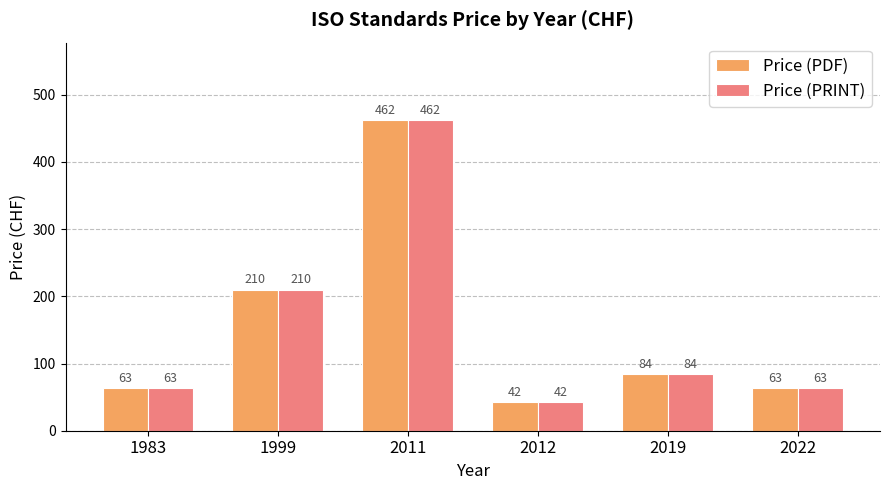

At which label is Price (PRINT) closest to 252?

1999